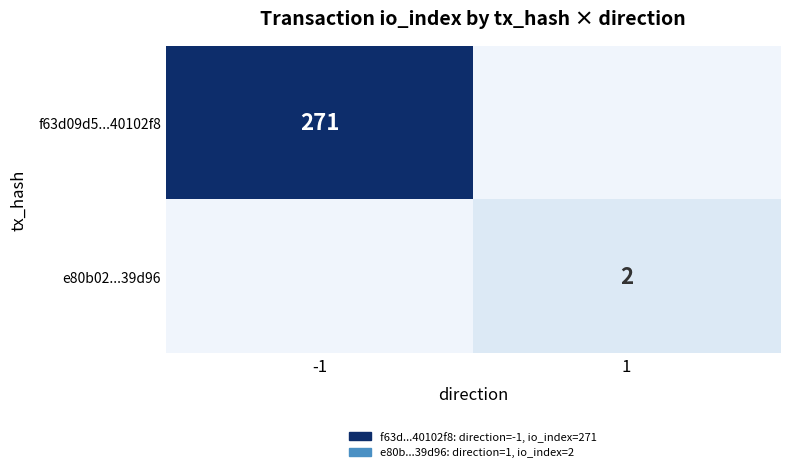

Is the value of e80b02...39d96 at 1 greater than the value of f63d09d5...40102f8 at -1?

No